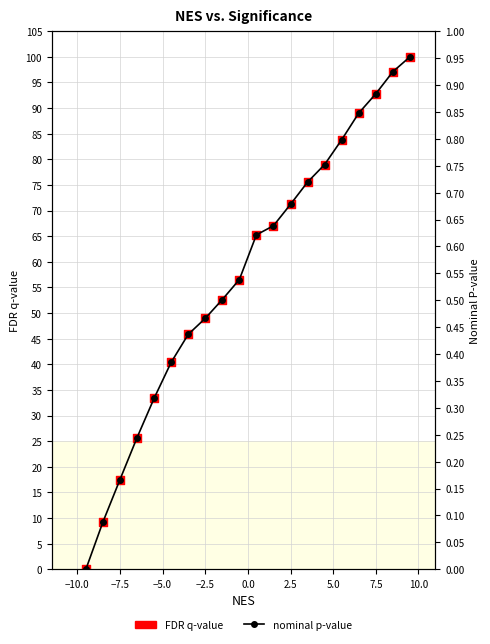

What are all the series names shown in the legend?

nominal p-value, FDR q-value